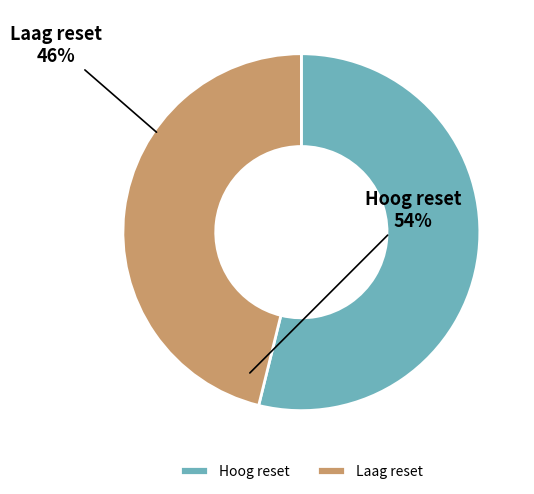

What is the largest slice in the pie chart?

Hoog reset